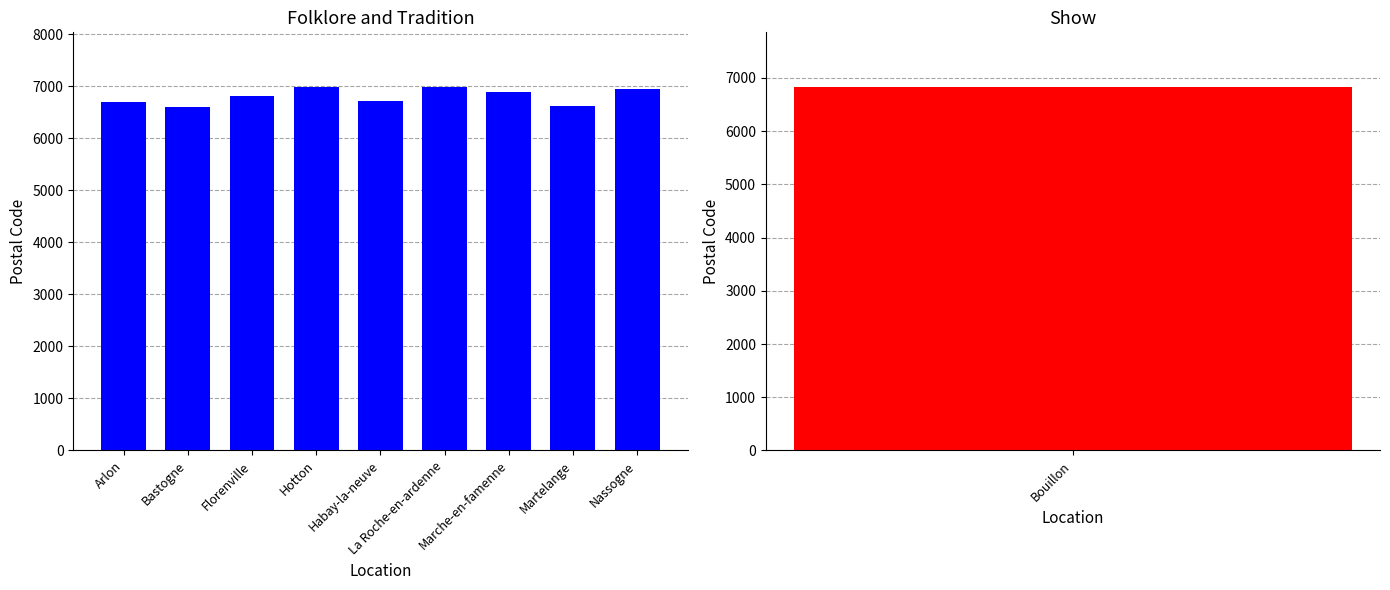

Which has a higher value, Hotton or Nassogne?

Hotton